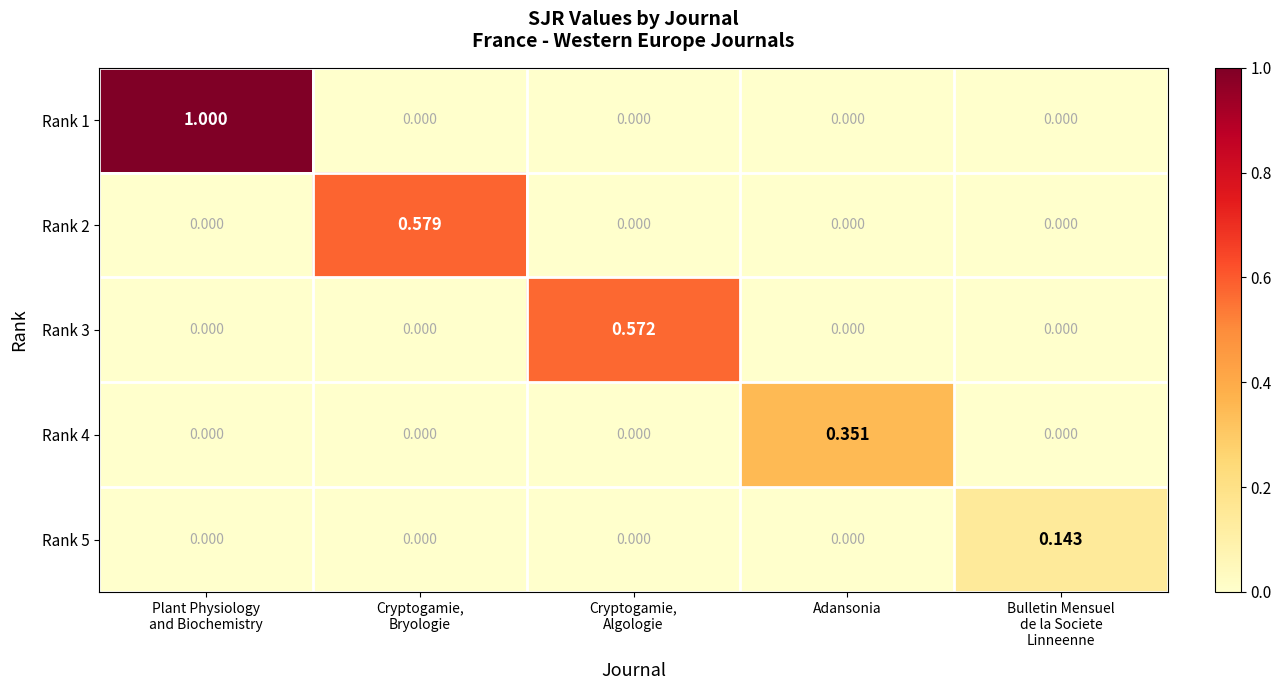

Rank the series by their maximum value, from highest to lowest.

Rank 1, Rank 2, Rank 3, Rank 4, Rank 5